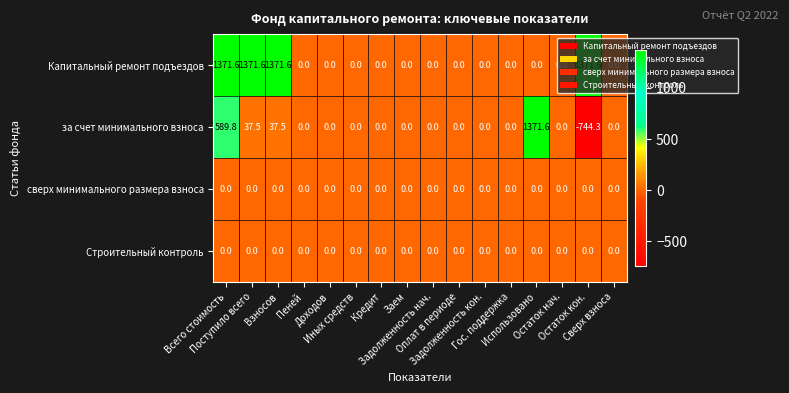

Which series has the largest total across all categories?

Капитальный ремонт подъездов